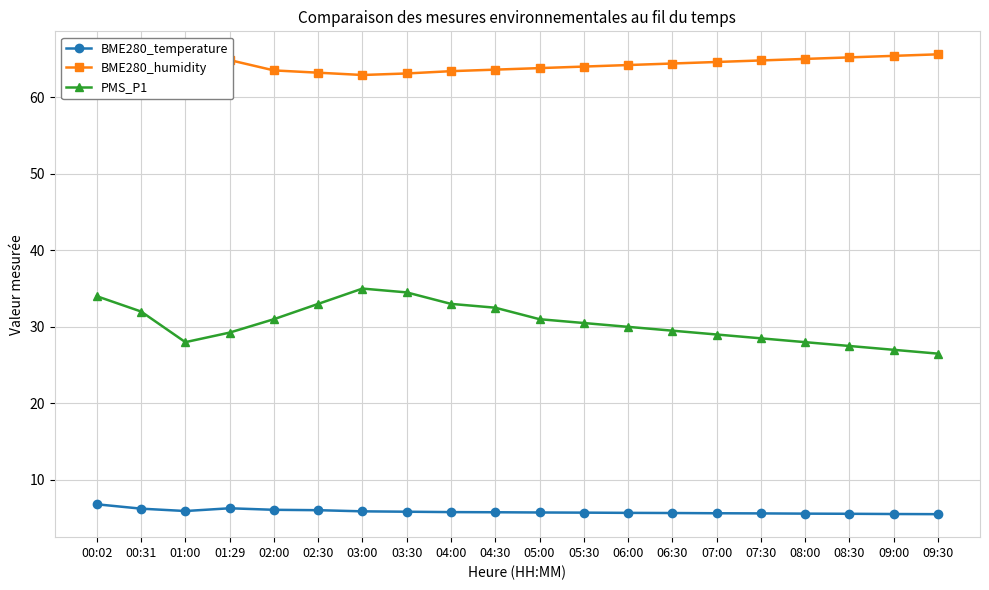

At which label does BME280_humidity reach its minimum?

00:31